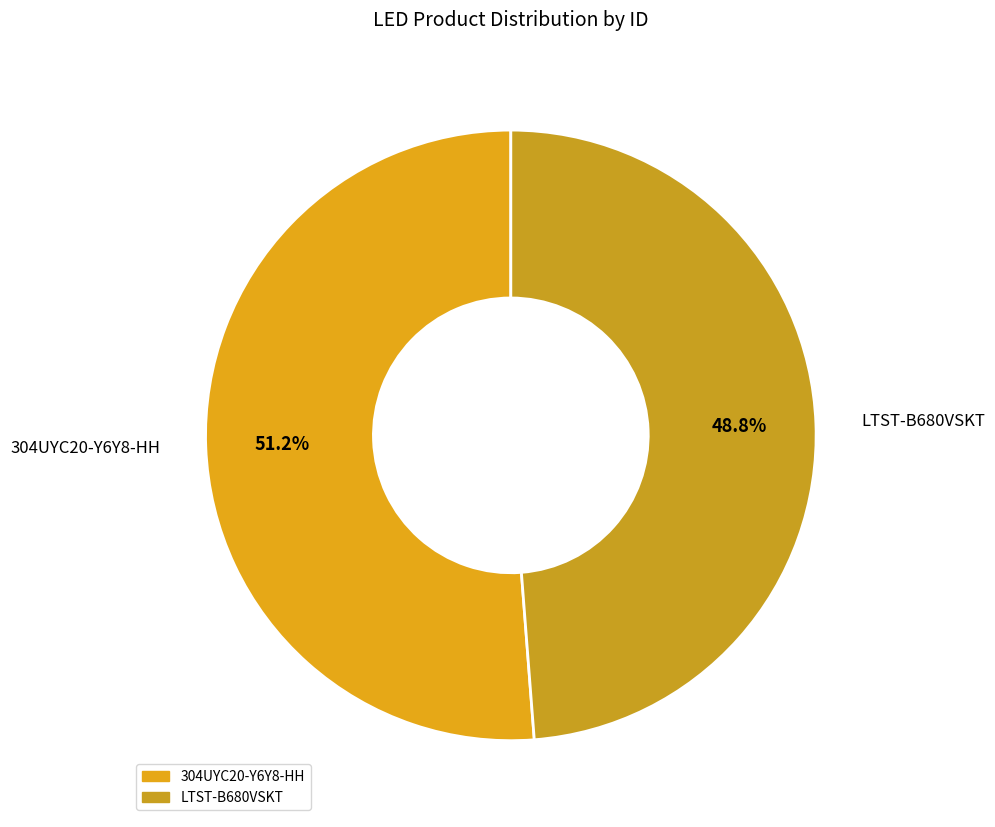

Does LTST-B680VSKT account for over 50% of the chart?

No